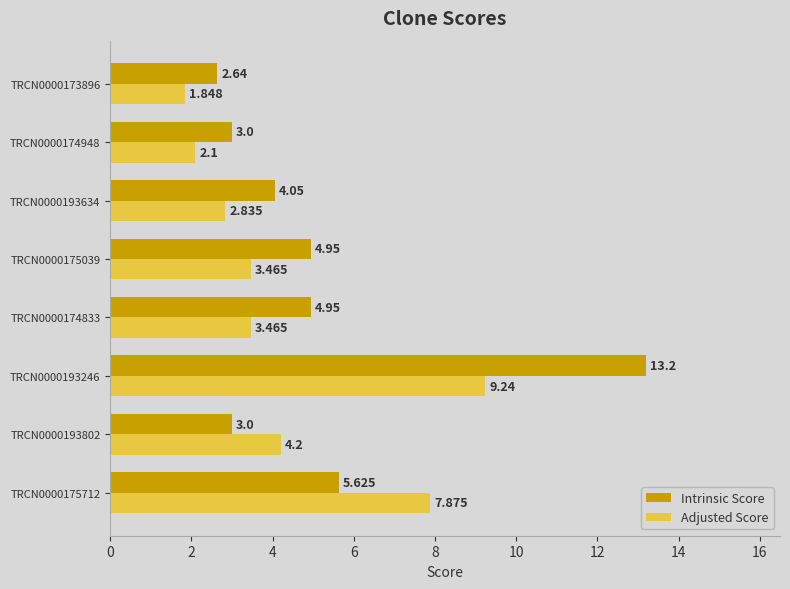

Between TRCN0000193246 and TRCN0000193634, which series saw the biggest shift?

Intrinsic Score